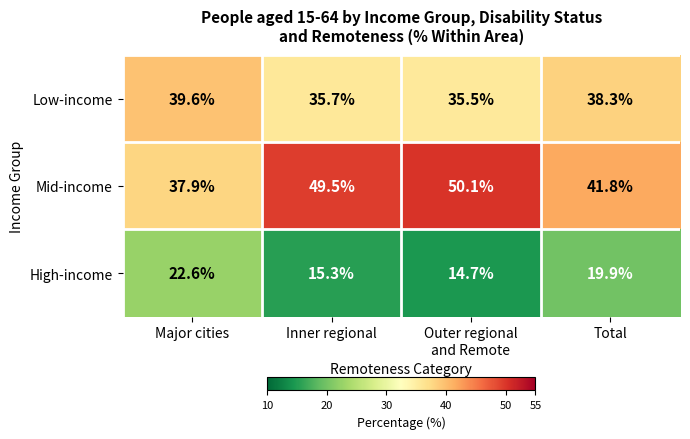

Reading left to right, what are all the values shown in this chart?

Low-income: 39.6	35.7	35.5	38.3
Mid-income: 37.9	49.5	50.1	41.8
High-income: 22.6	15.3	14.7	19.9